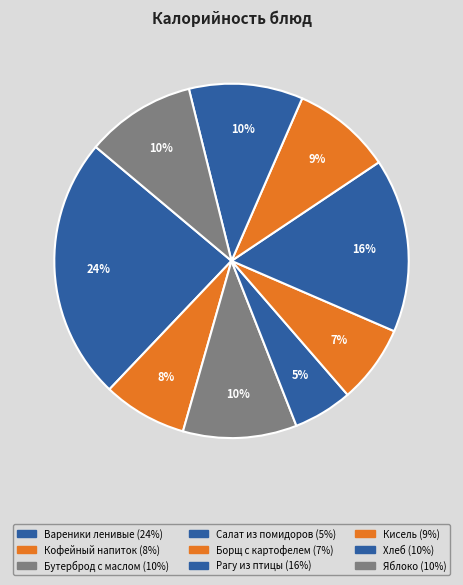

Is Хлеб the majority of the pie?

No